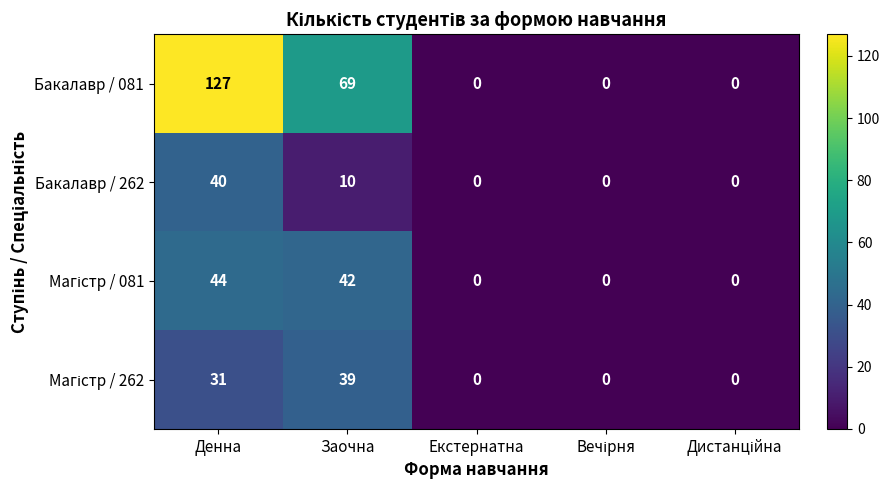

Which series has the largest range (max minus min)?

Бакалавр / 081